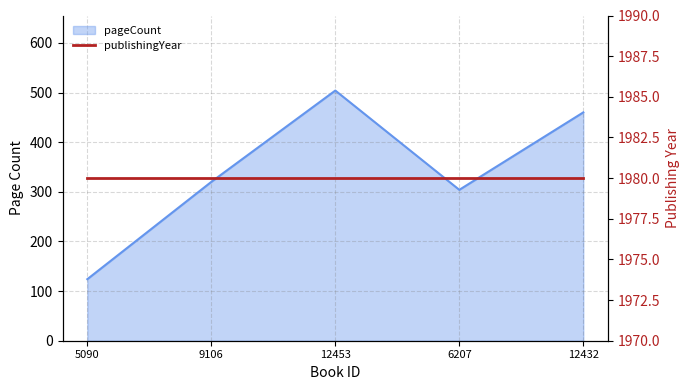

What is the label of the 2nd point from the left?

9106